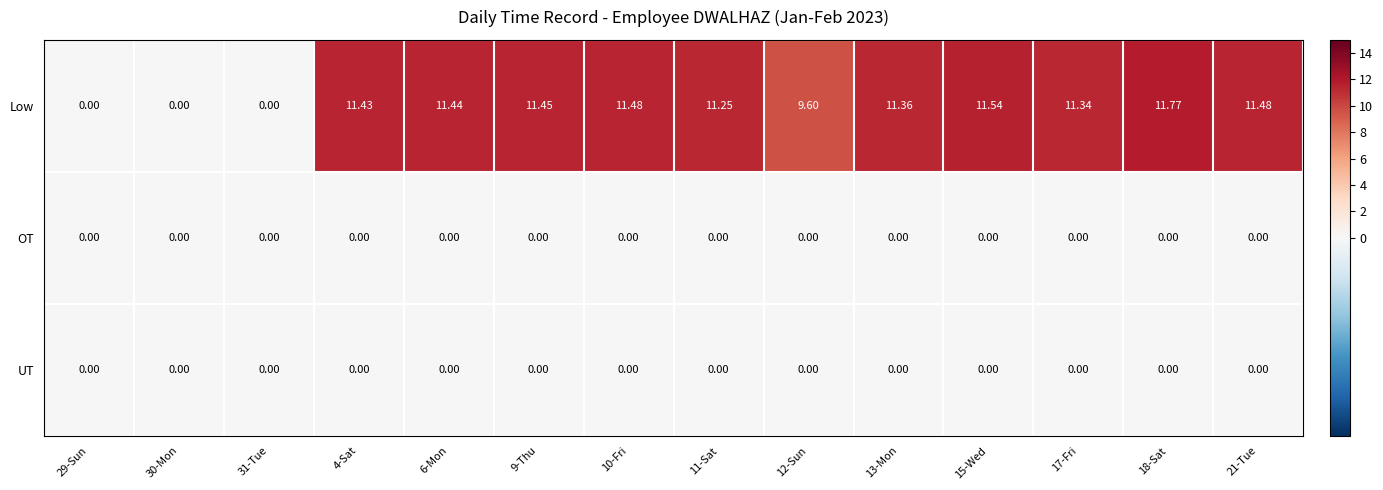

How many distinct data groups are displayed?

3